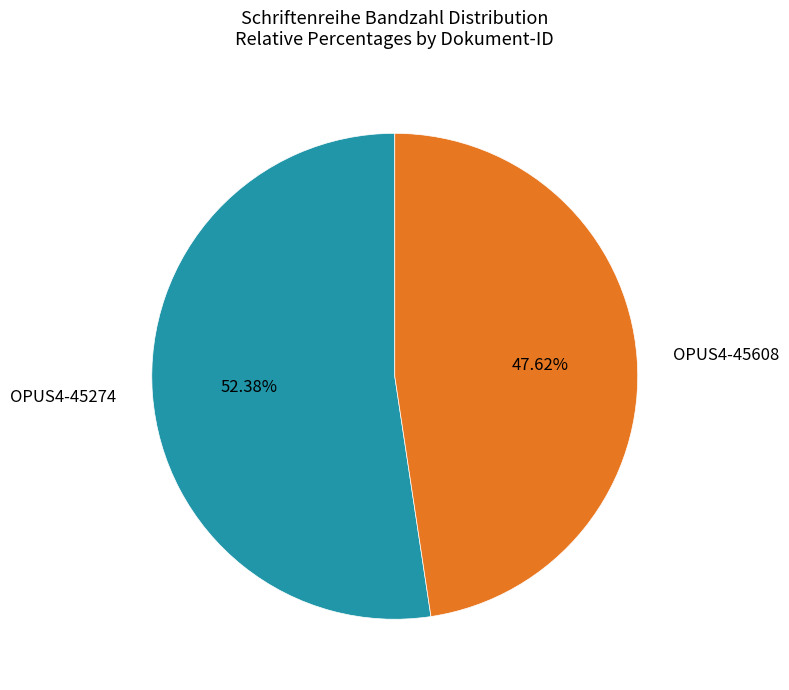

Approximately how many times larger is the value at OPUS4-45608 compared to OPUS4-45274?

0.9